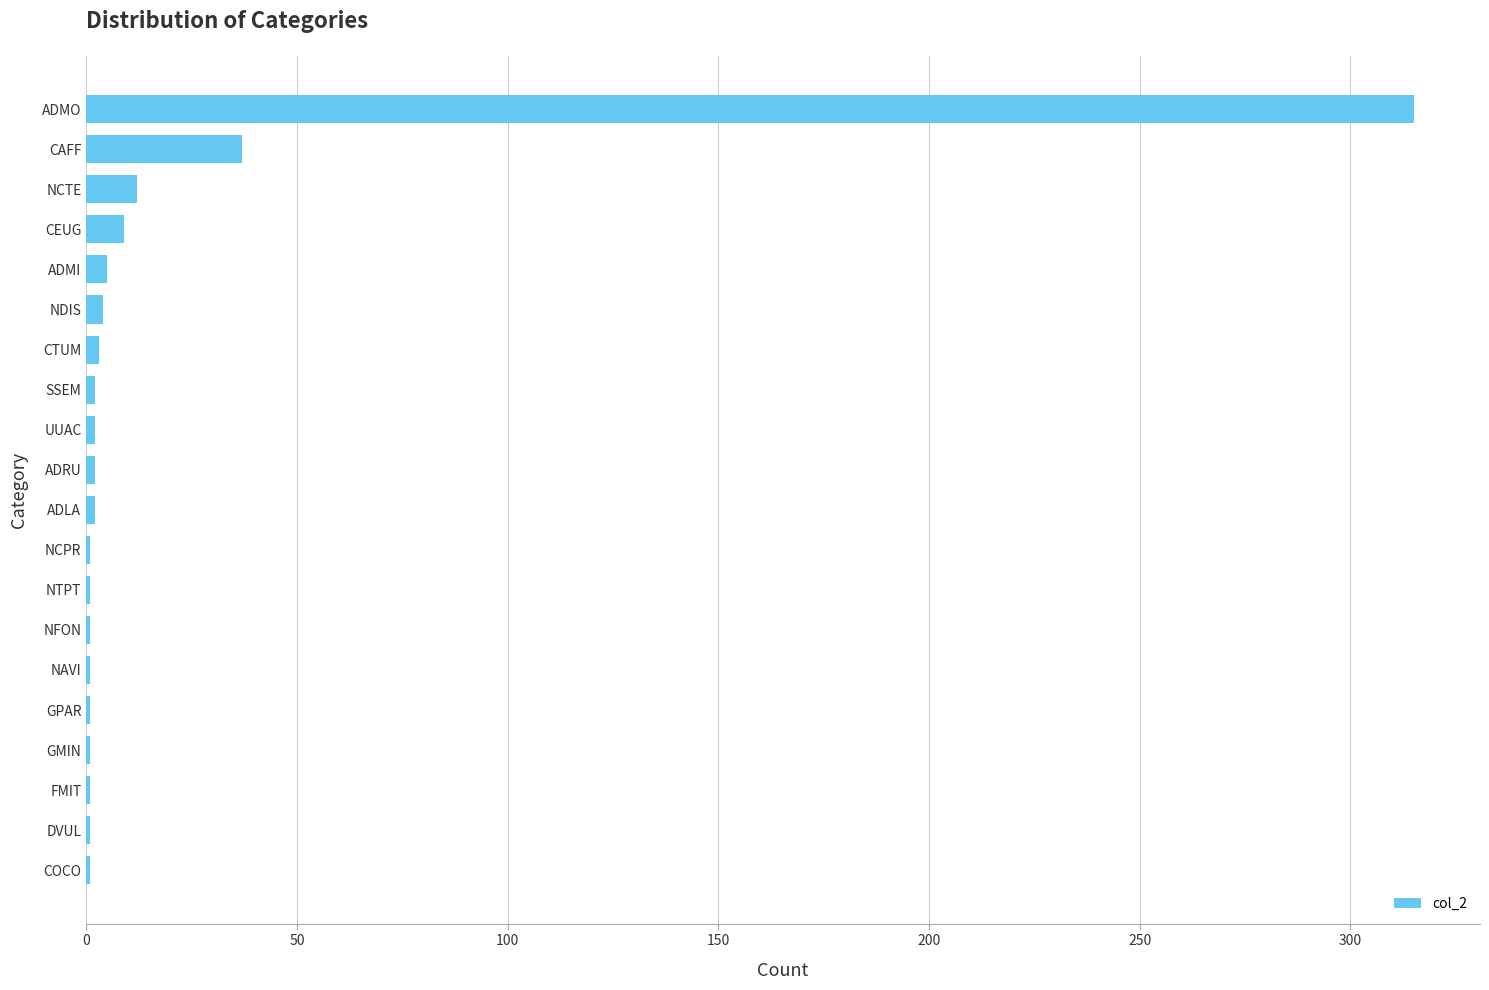

How many categories are shown in the chart?

20